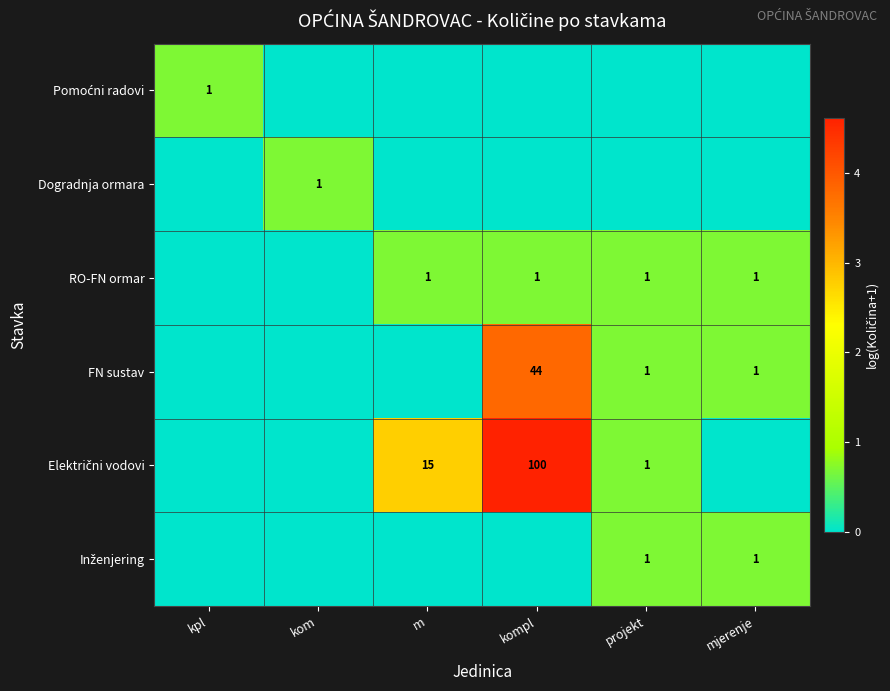

At how many categories does at least one series exceed 2?

2